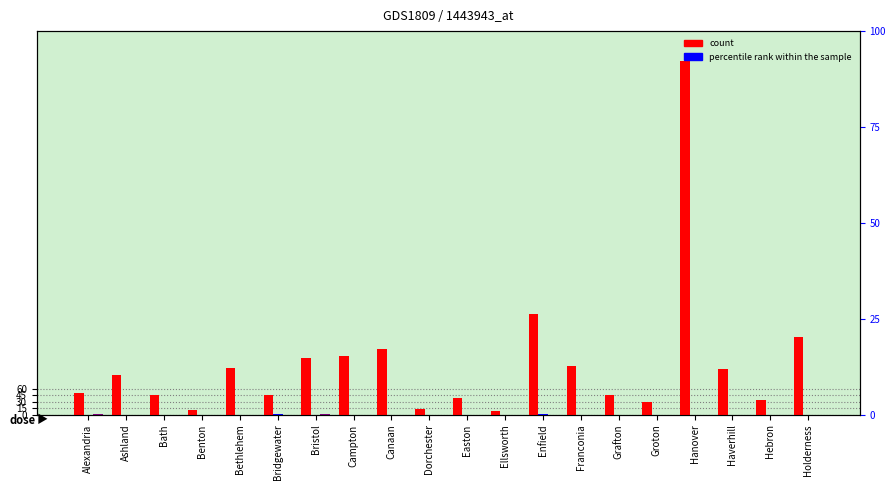

The Bill Sharp series shows 1 at Holderness. True or false?

False